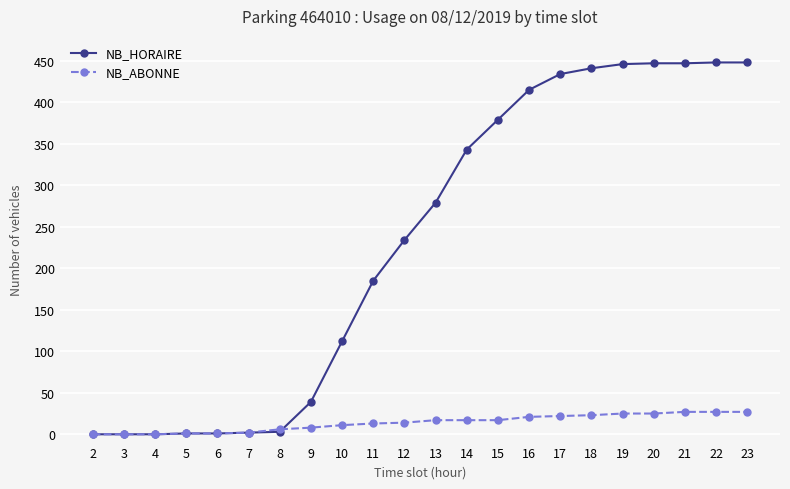

Which series has the largest total across all categories?

NB_HORAIRE